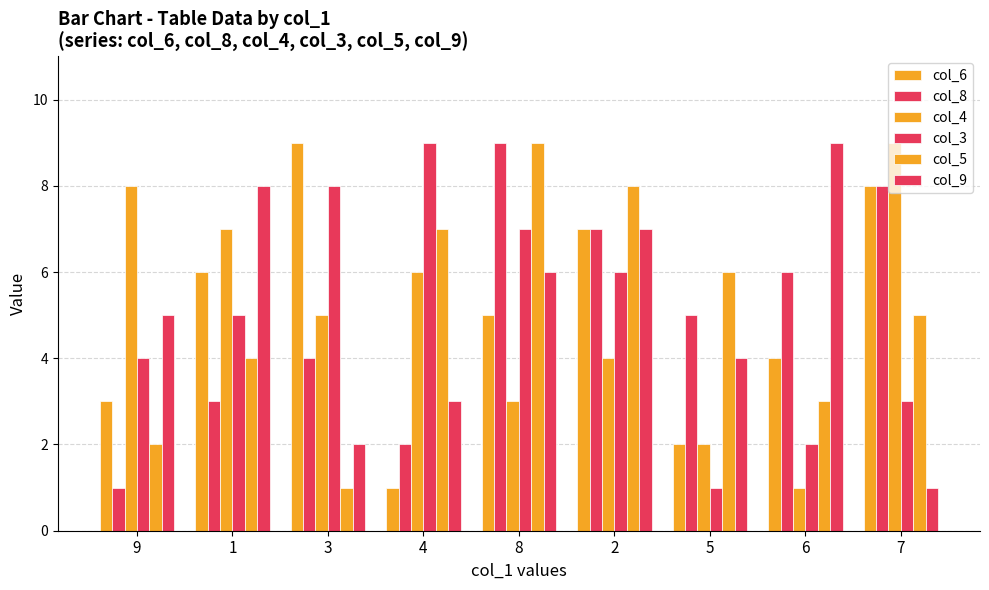

Between 5 and 3, which is larger?

3